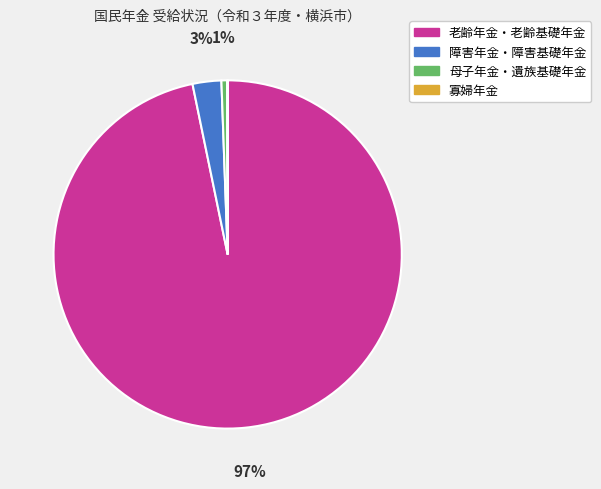

True or false: 母子年金・遺族基礎年金 accounts for 11% of the total.

False